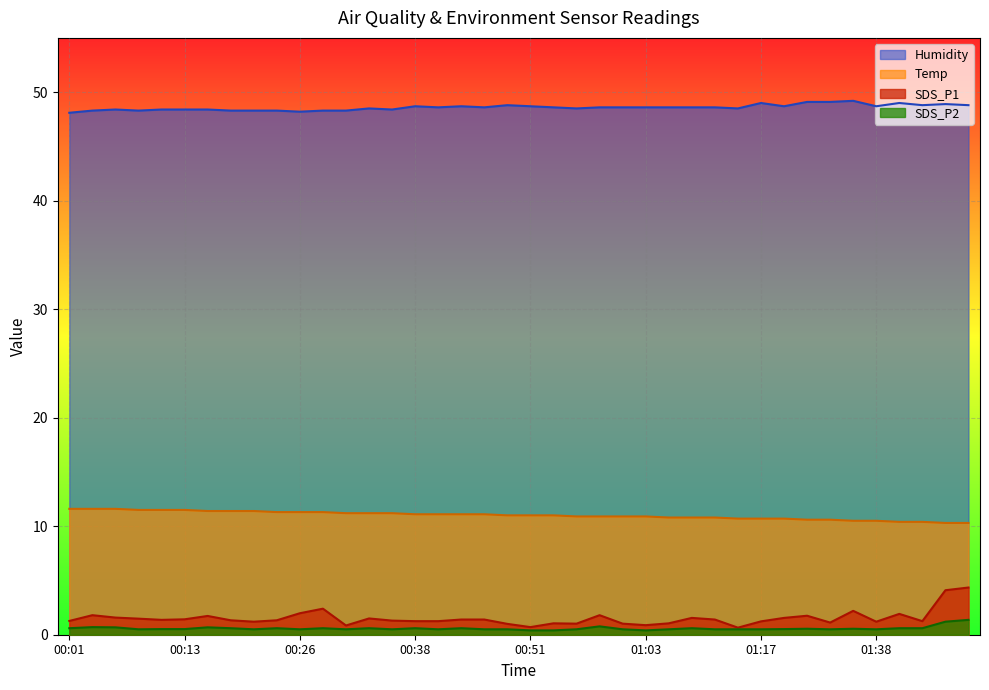

What is the label of the 3rd point from the left?

00:06